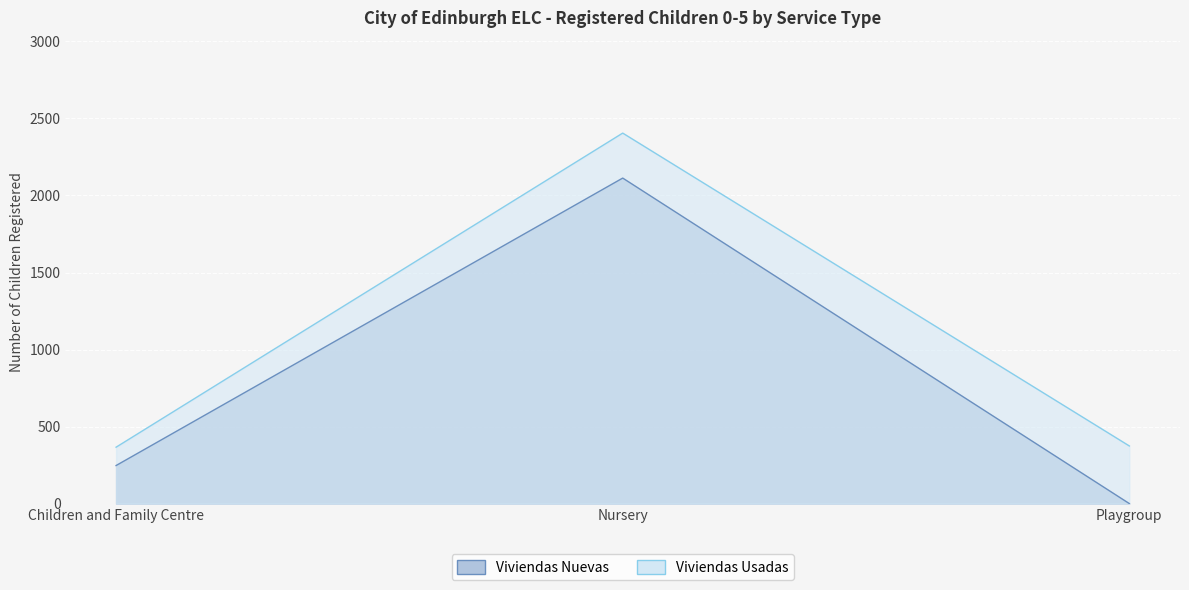

List the series in order of their peak value, highest first.

Viviendas Usadas, Viviendas Nuevas